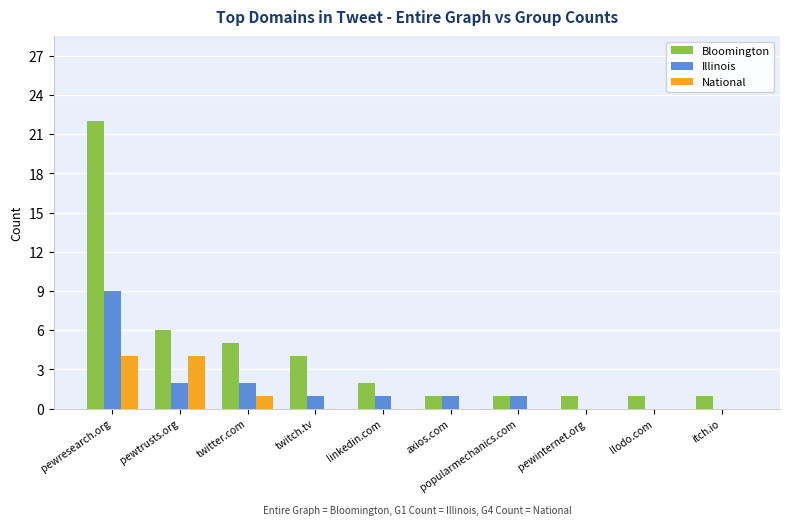

Is the value of Bloomington at popularmechanics.com greater than the value of Illinois at pewinternet.org?

Yes